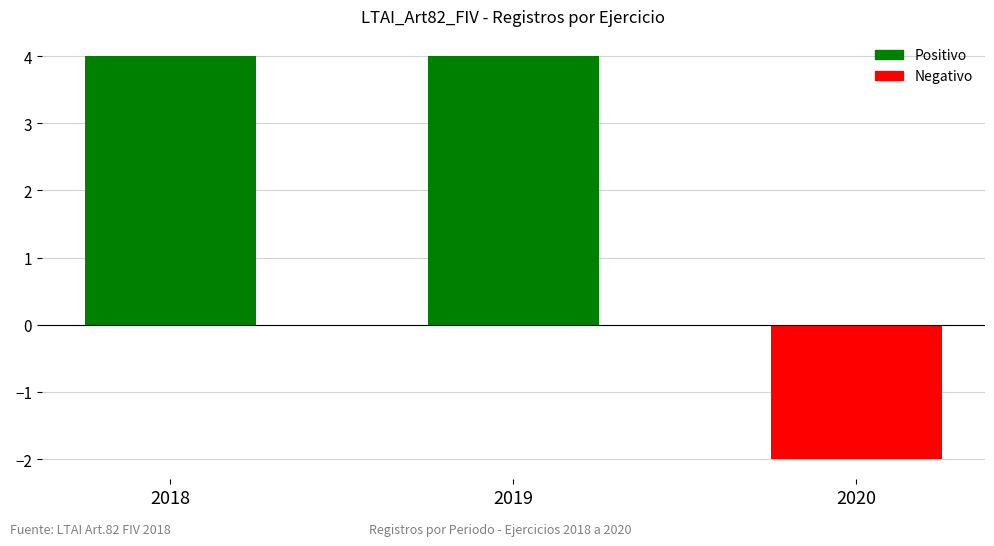

Is it true that the value at 2019 is 4?

True